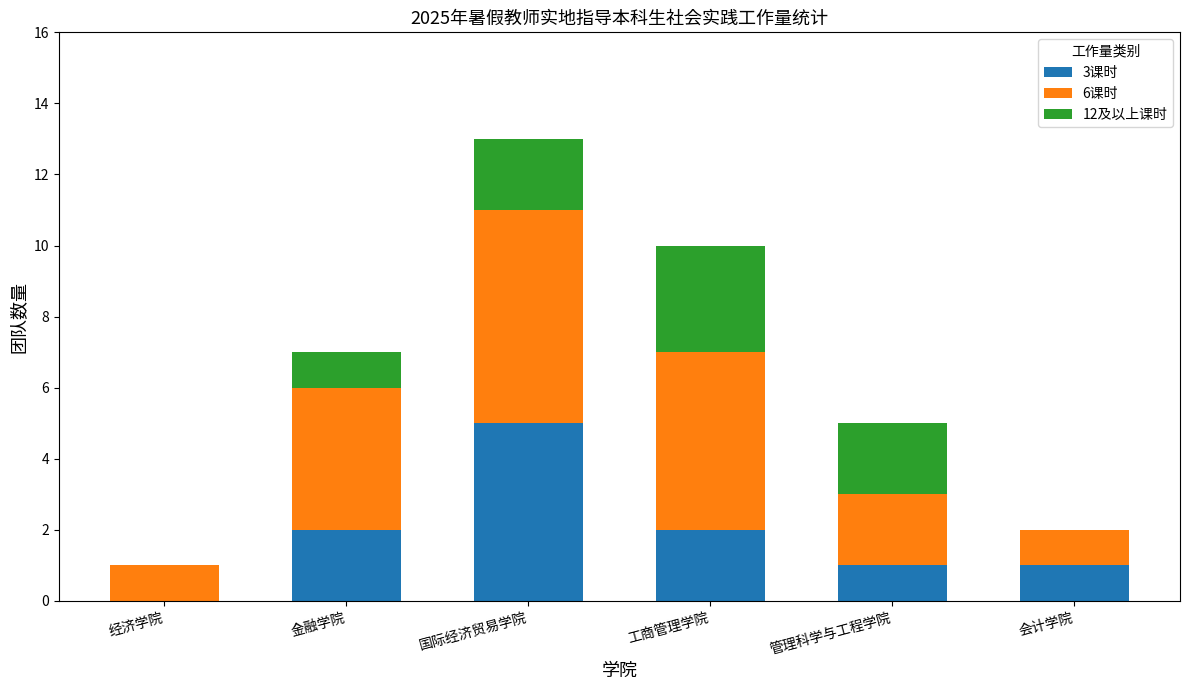

True or false: 3课时 has a value of 1 at 工商管理学院.

False